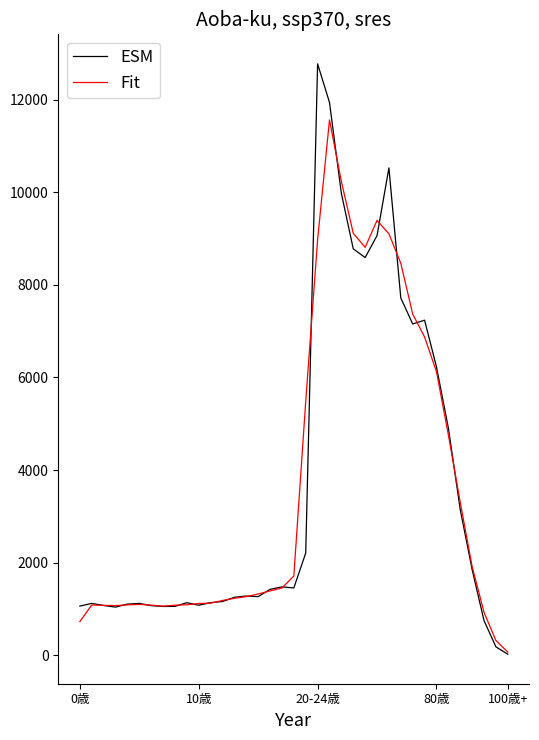

Which series has the largest range (max minus min)?

ESM